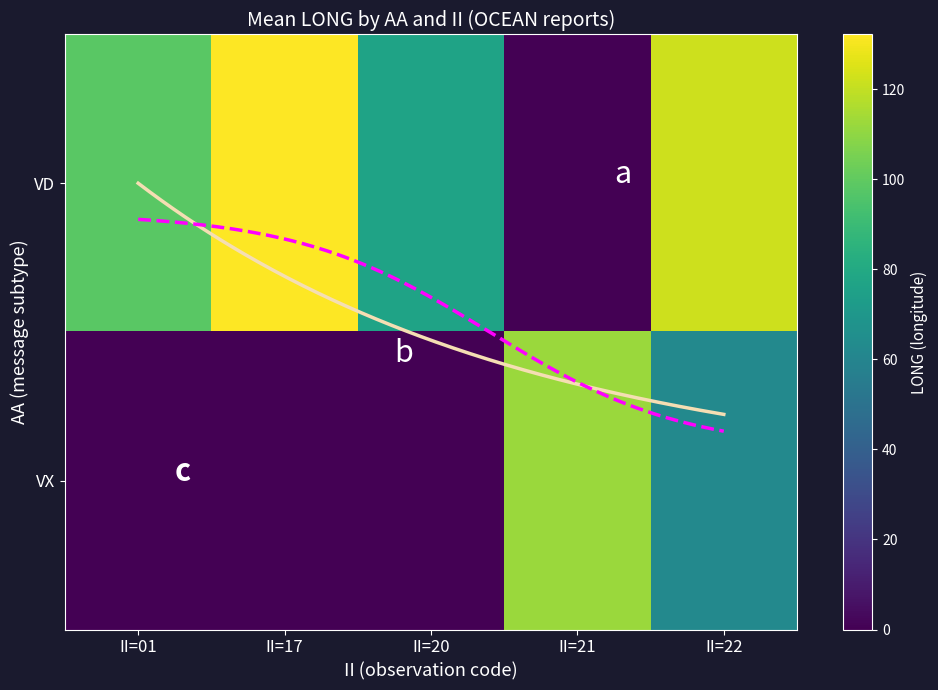

What is the highest value of the SN_VX series?

112.2